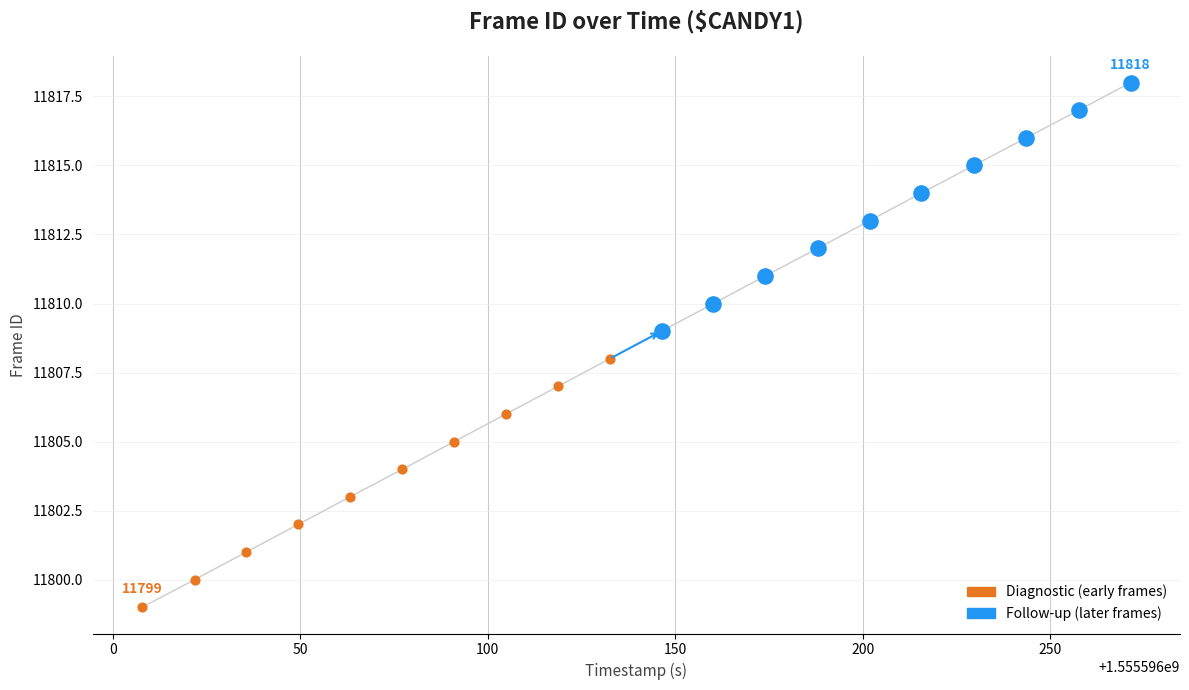

Which series reaches the maximum Y coordinate?

Follow-up (later frames)